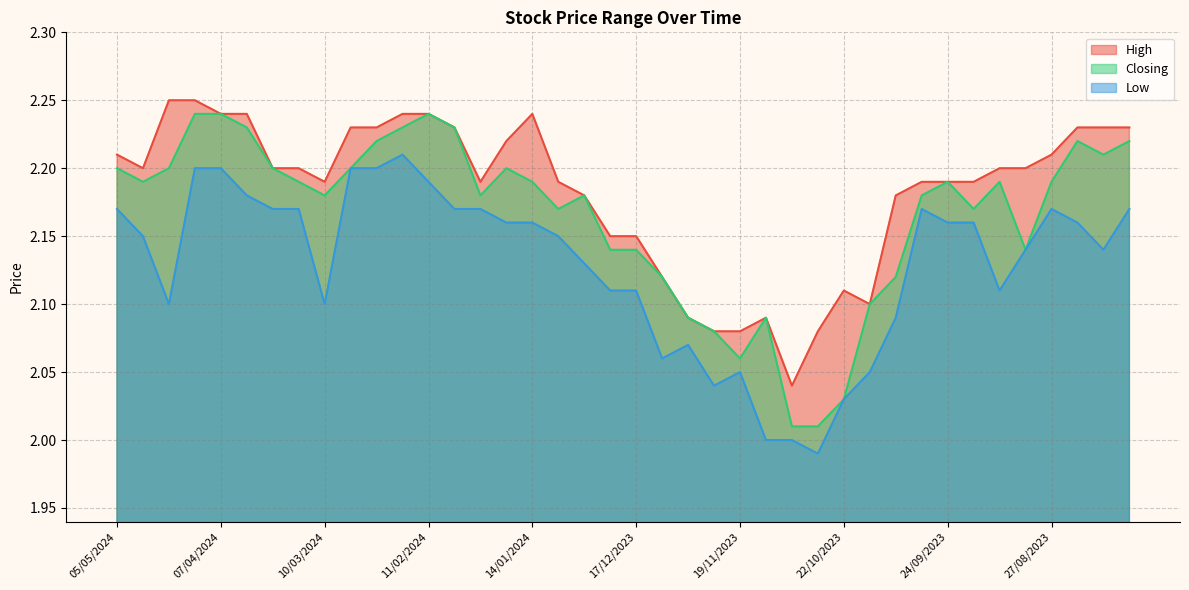

Reading left to right, transcribe all the data shown in this chart.

High: 2.2	2.2	2.2	2.2	2.2	2.2	2.2	2.2	2.2	2.2	2.2	2.2	2.2	2.2	2.2	2.2	2.2	2.2	2.2	2.1	2.1	2.1	2.1	2.1	2.1	2.1	2.0	2.1	2.1	2.1	2.2	2.2	2.2	2.2	2.2	2.2	2.2	2.2	2.2	2.2
Closing: 2.2	2.2	2.2	2.2	2.2	2.2	2.2	2.2	2.2	2.2	2.2	2.2	2.2	2.2	2.2	2.2	2.2	2.2	2.2	2.1	2.1	2.1	2.1	2.1	2.1	2.1	2.0	2.0	2.0	2.1	2.1	2.2	2.2	2.2	2.2	2.1	2.2	2.2	2.2	2.2
Low: 2.2	2.1	2.1	2.2	2.2	2.2	2.2	2.2	2.1	2.2	2.2	2.2	2.2	2.2	2.2	2.2	2.2	2.1	2.1	2.1	2.1	2.1	2.1	2.0	2.0	2.0	2.0	2.0	2.0	2.0	2.1	2.2	2.2	2.2	2.1	2.1	2.2	2.2	2.1	2.2